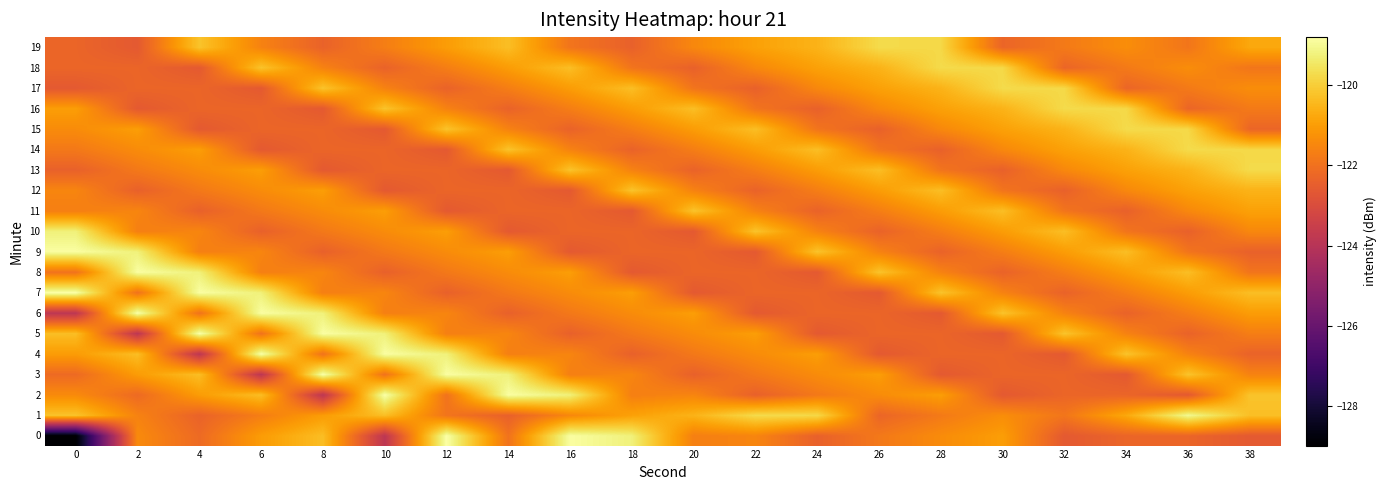

What is the total value across all series at 2?

-2429.0